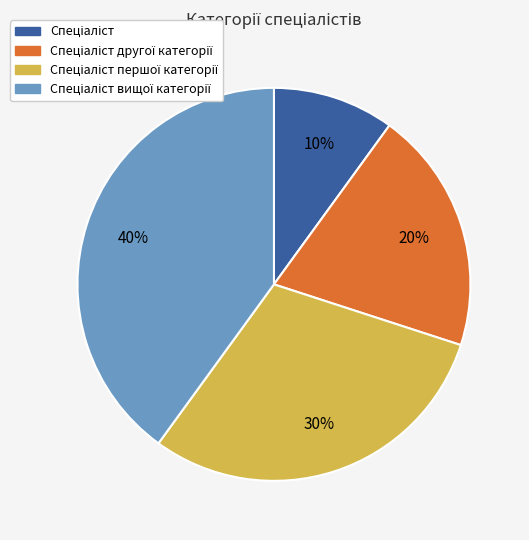

To the nearest percent, what is the average slice percentage?

25%